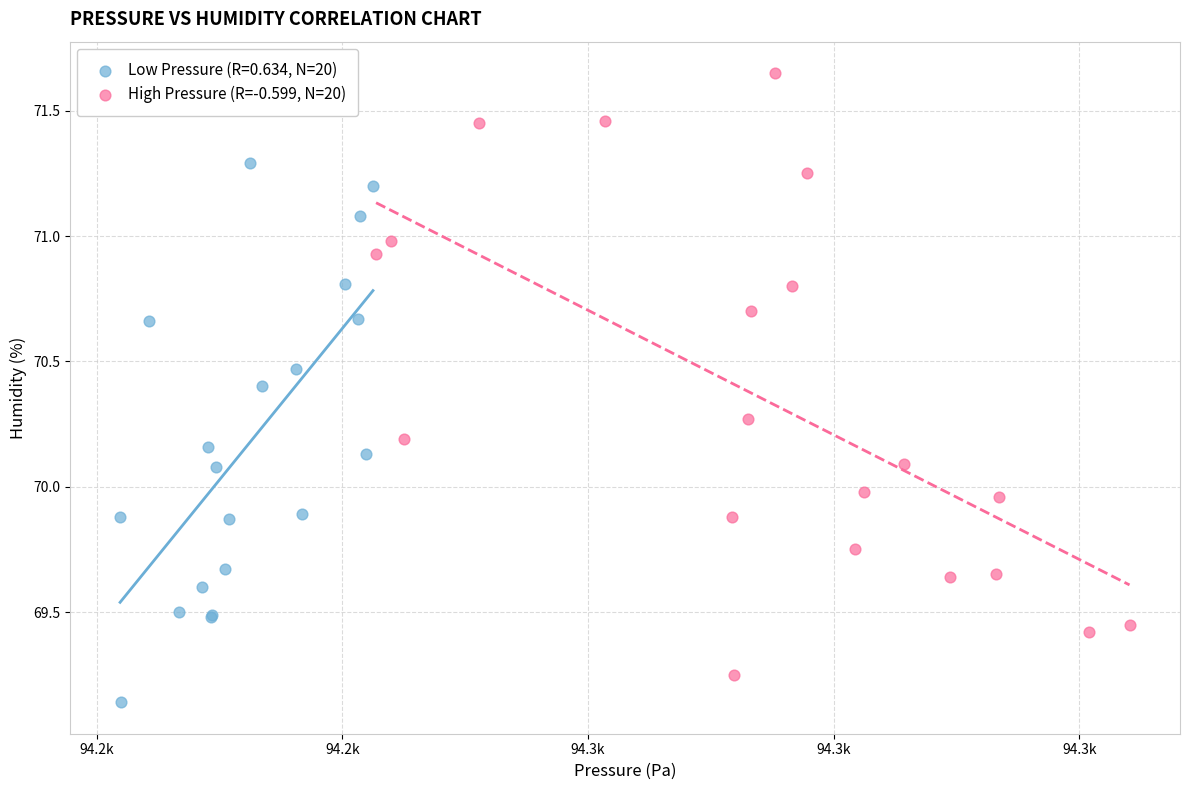

Which series has the largest Y range (max minus min)?

High Pressure (R=-0.599, N=20)